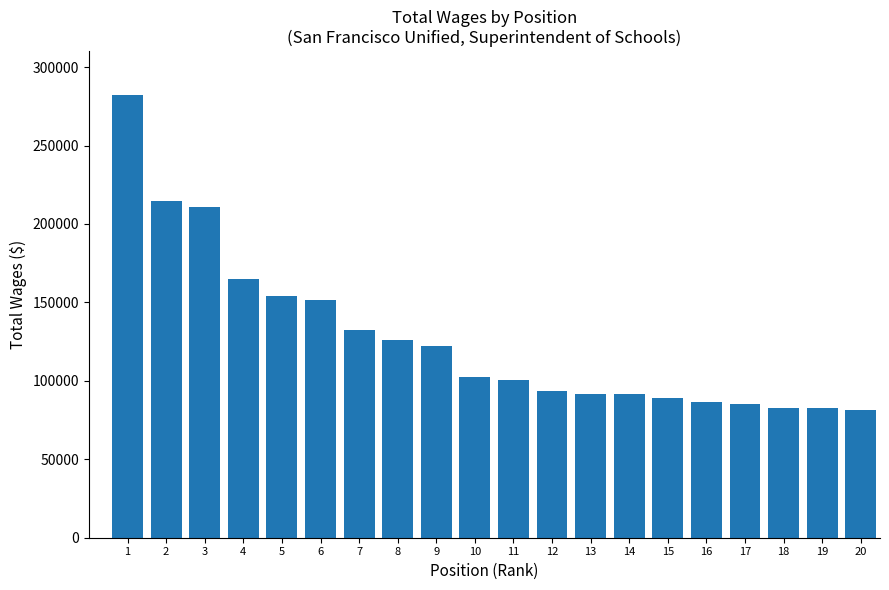

What is the average value?

127319